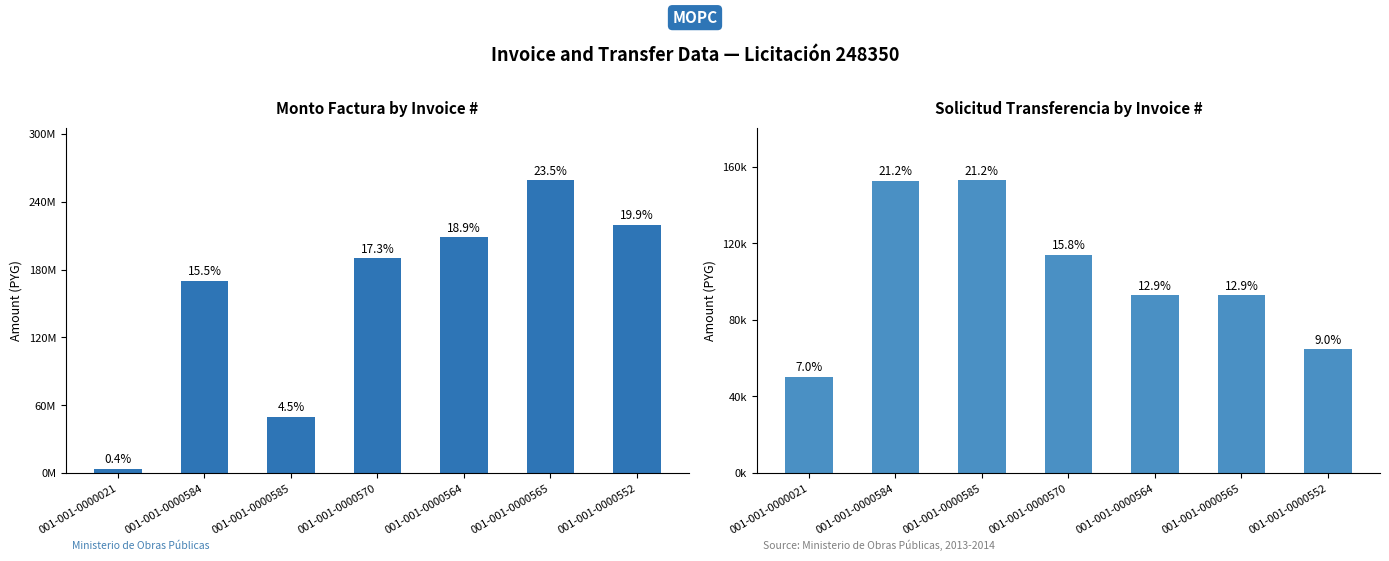

At which category does the chart reach its peak across all series?

001-001-0000565